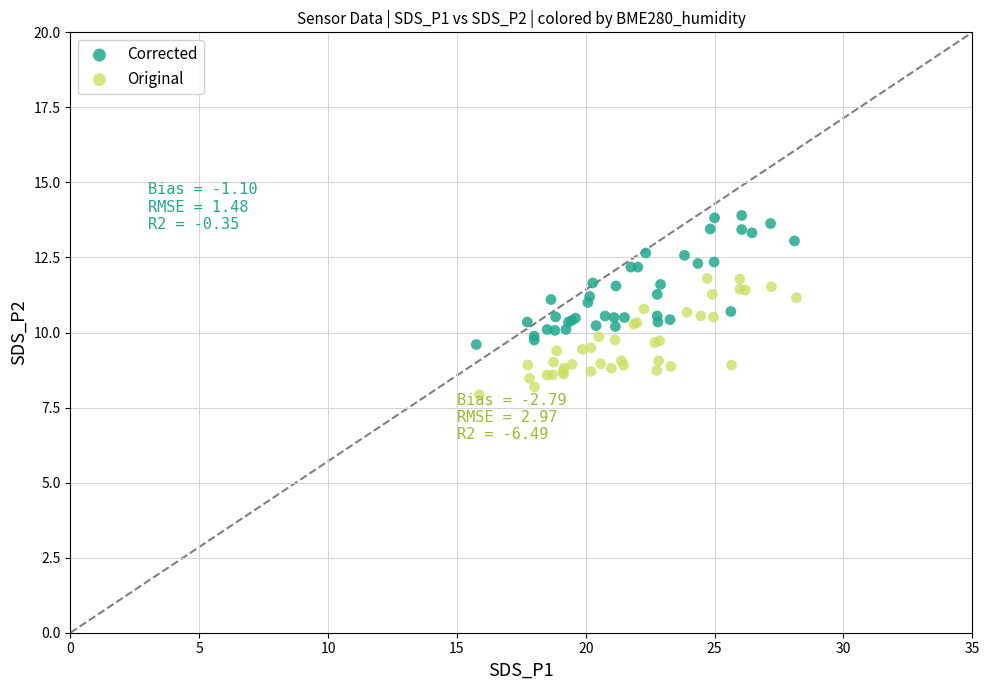

Which series has the widest spread of Y values?

Corrected